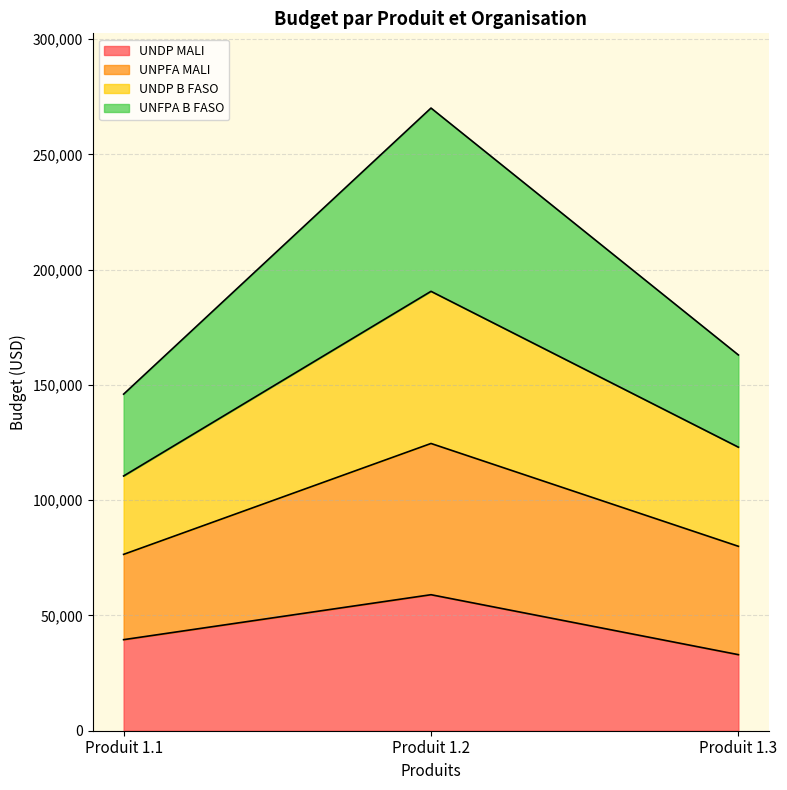

Which category has the highest value in the UNDP MALI series?

Produit 1.2